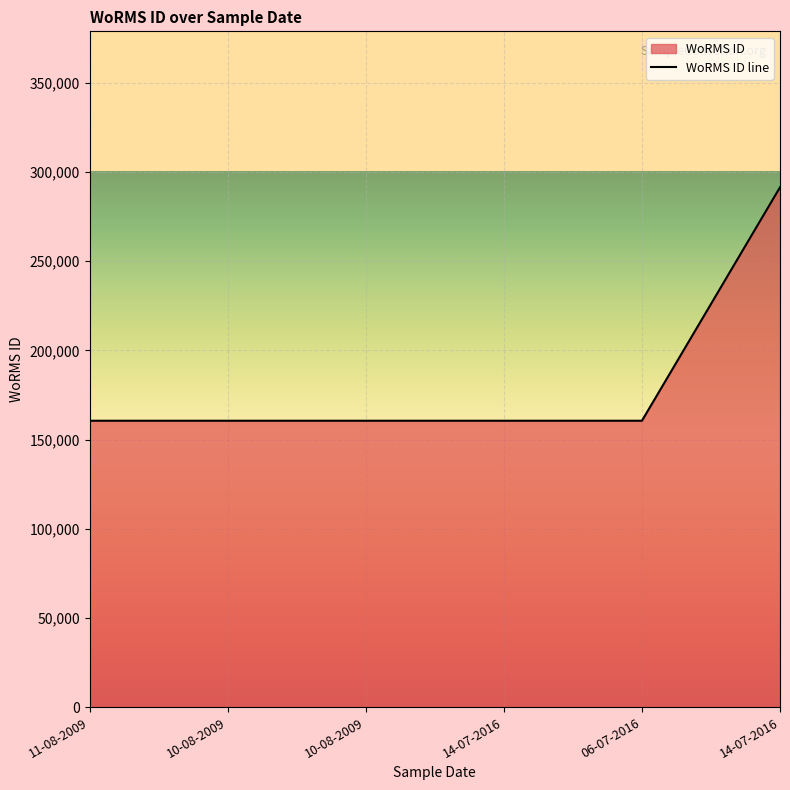

Which label corresponds to the smallest value in the chart?

11-08-2009